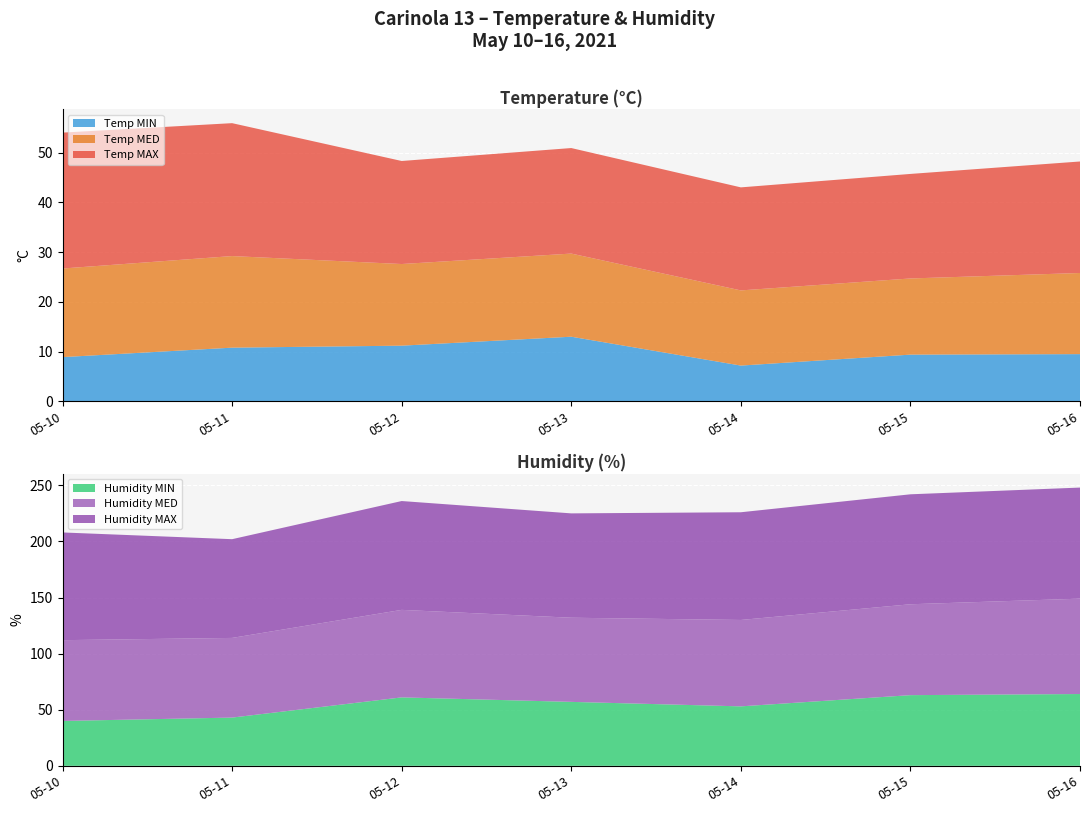

Reading right to left, transcribe all the data shown in this chart.

Temp MAX: 22.4	21.0	20.7	21.2	20.7	26.7	27.3
Temp MED: 16.3	15.3	15.1	16.7	16.4	18.4	17.8
Temp MIN: 9.5	9.4	7.2	13.0	11.2	10.8	8.9
Humidity MAX: 99.0	98.0	96.0	93.0	97.0	88.0	96.0
Humidity MED: 85.0	81.0	77.0	75.0	78.0	71.0	72.0
Humidity MIN: 64.0	63.0	53.0	57.0	61.0	43.0	40.0